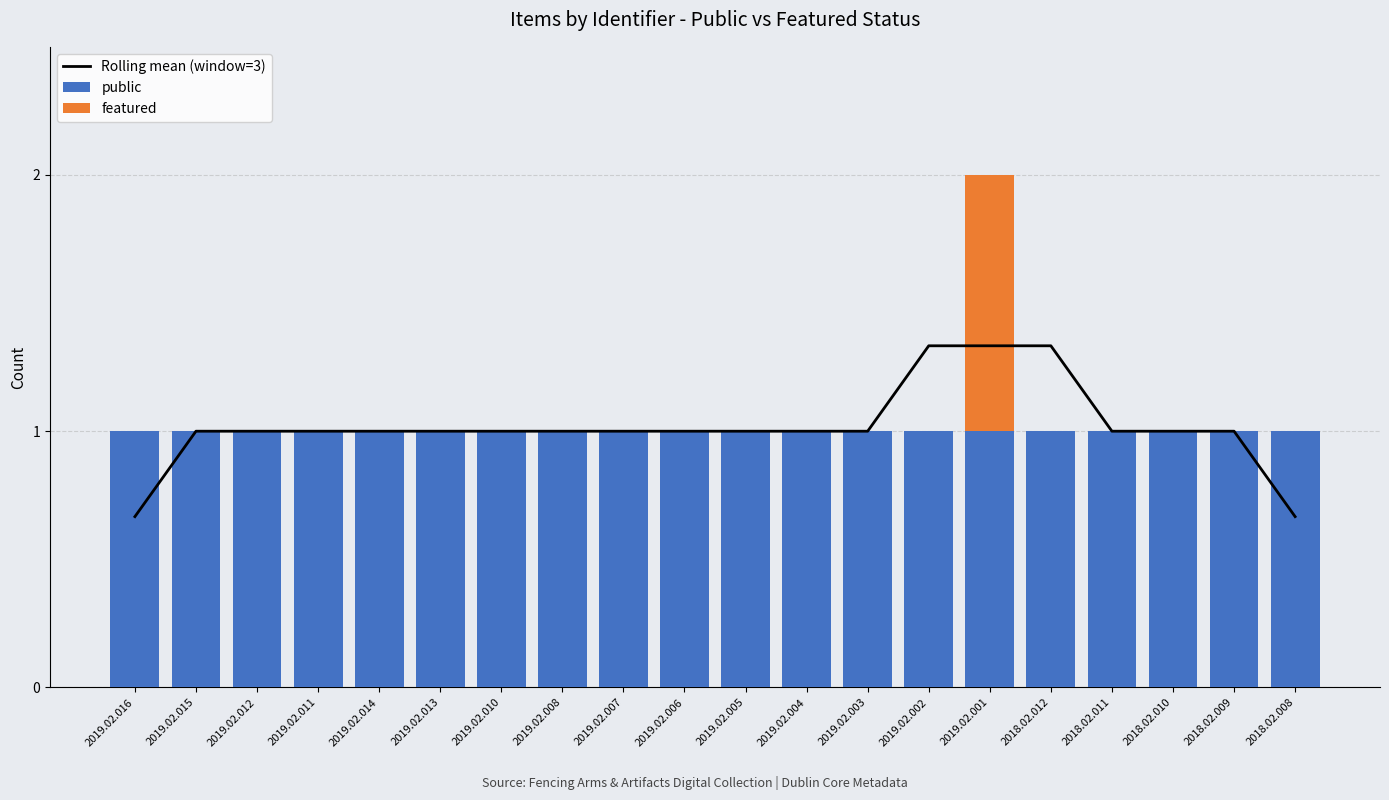

What is the total value across all series at 2019.02.012?

2.0